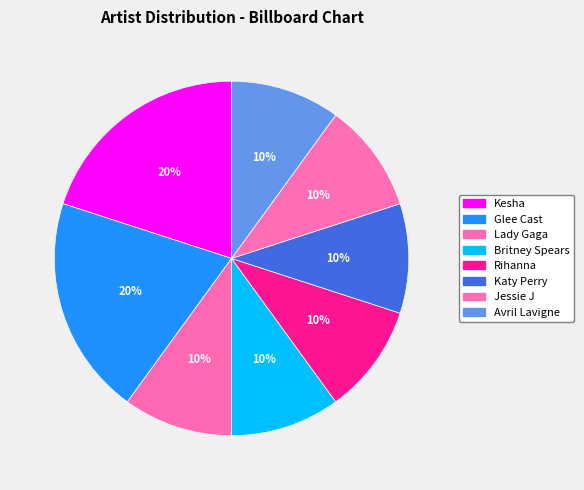

What is the smallest slice in the pie chart?

Lady Gaga